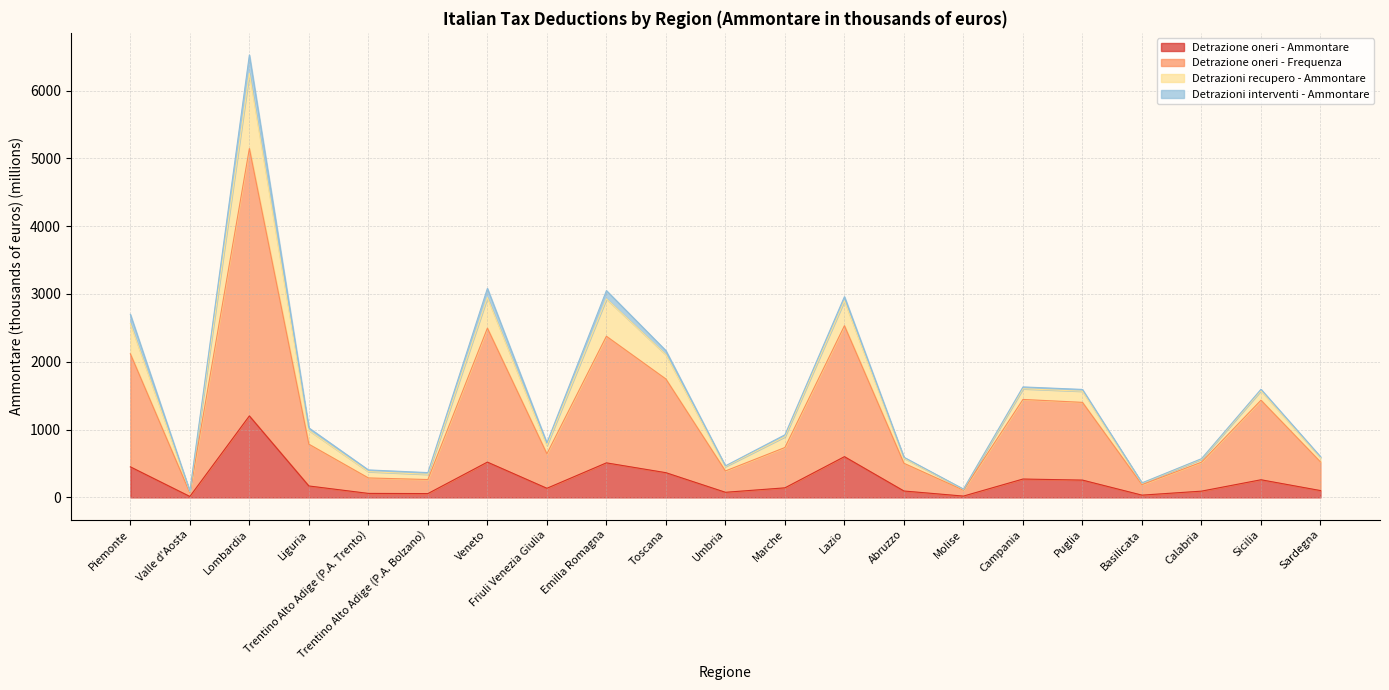

What is the highest value of the Detrazione oneri - Ammontare series?

1201.8